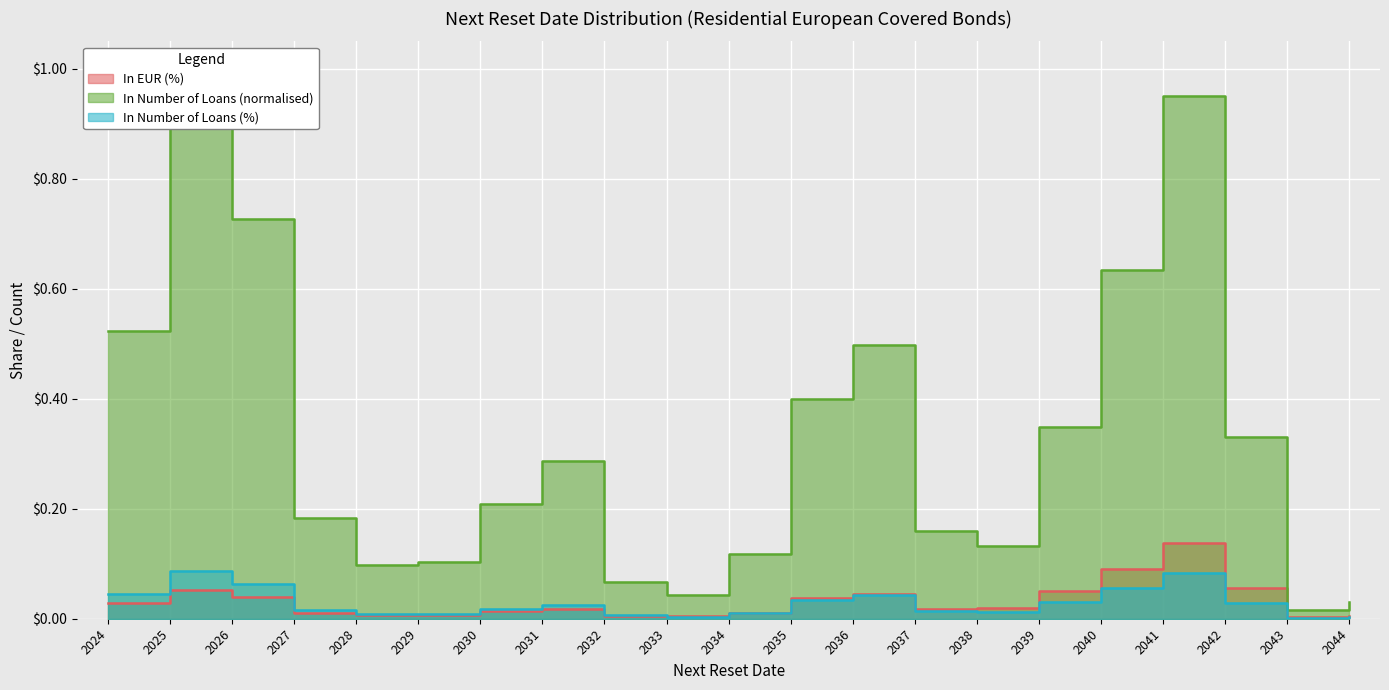

List the series in order of their peak value, highest first.

In Number of Loans, In EUR (%), In Number of Loans (%)